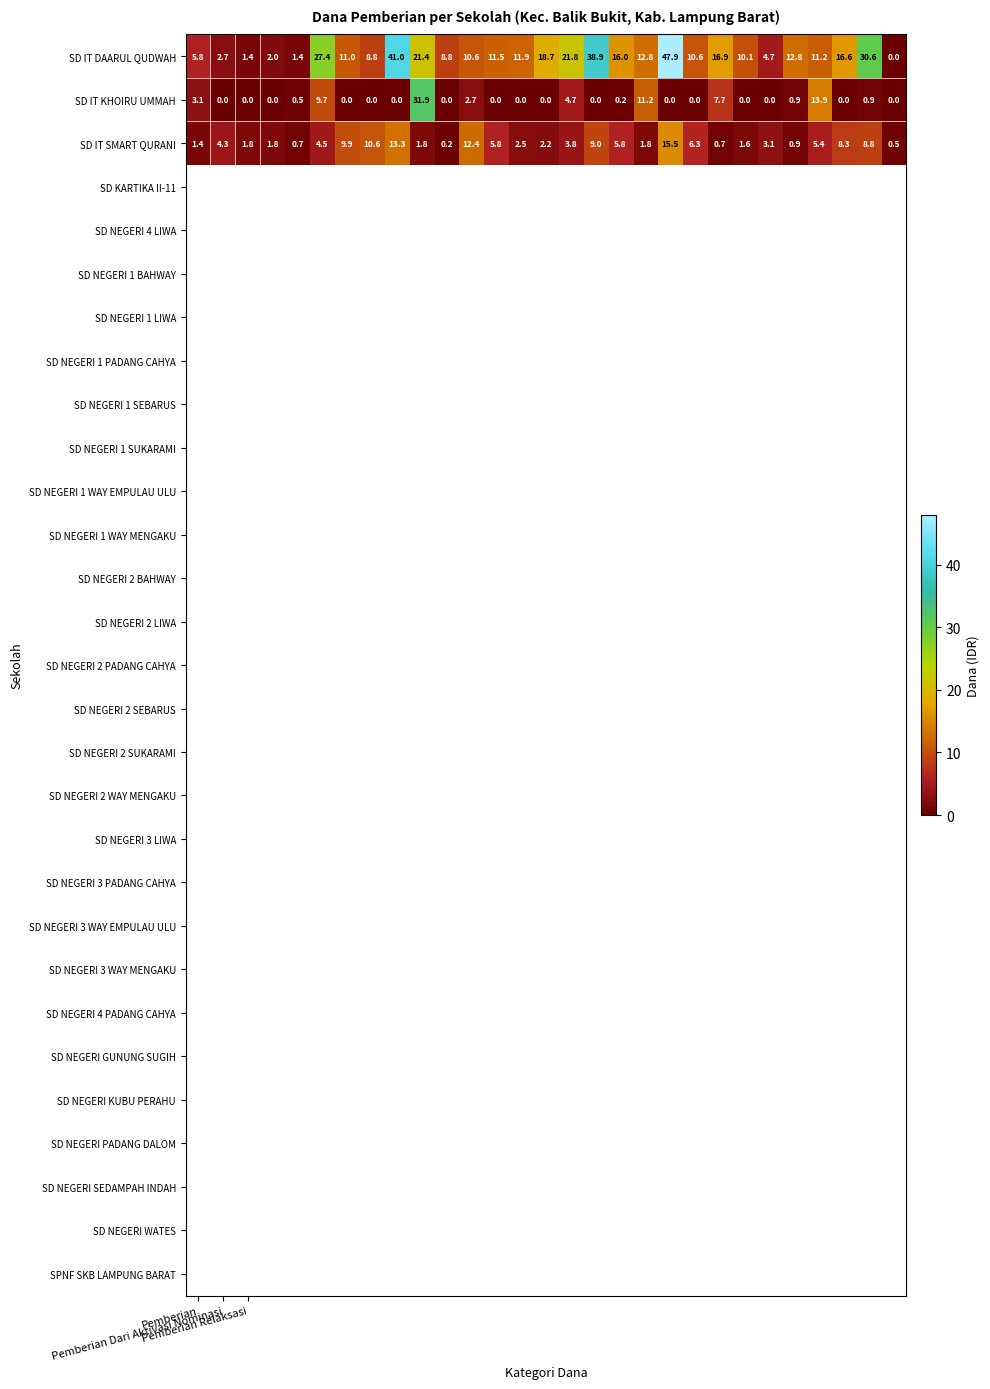

What is the highest value of the SD IT DAARUL QUDWAH series?

47.9